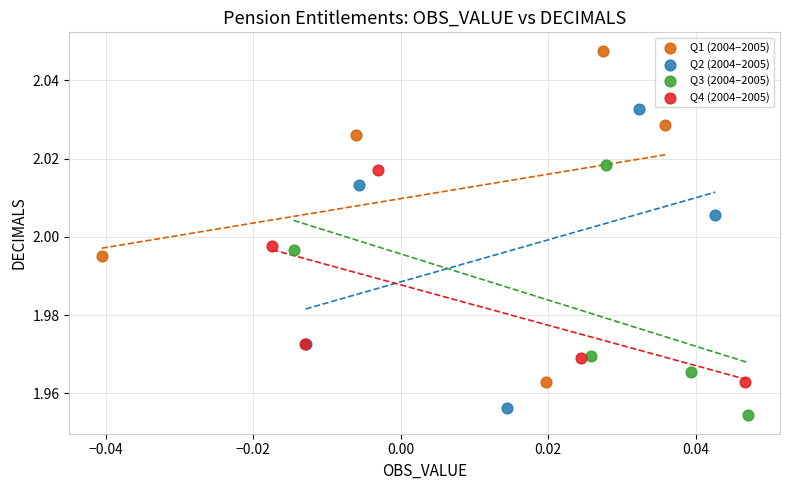

Which series has the largest Y range (max minus min)?

Q1 (2004–2005)